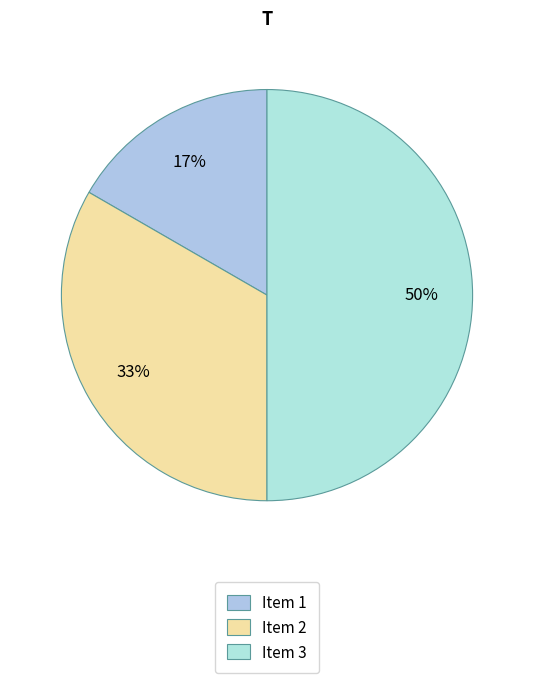

How many segments does this pie chart have?

3